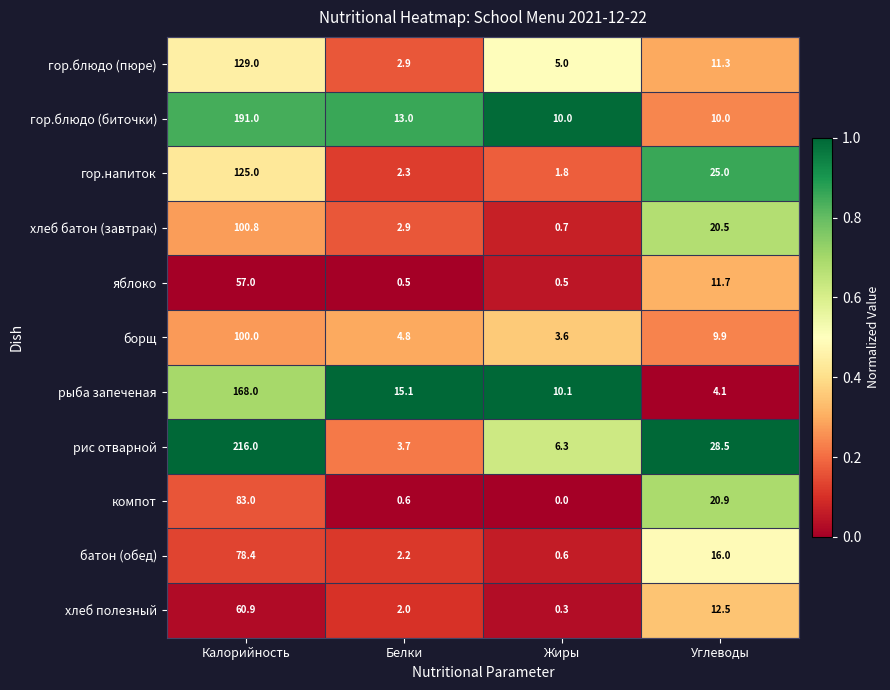

Count the number of categories in the chart.

4